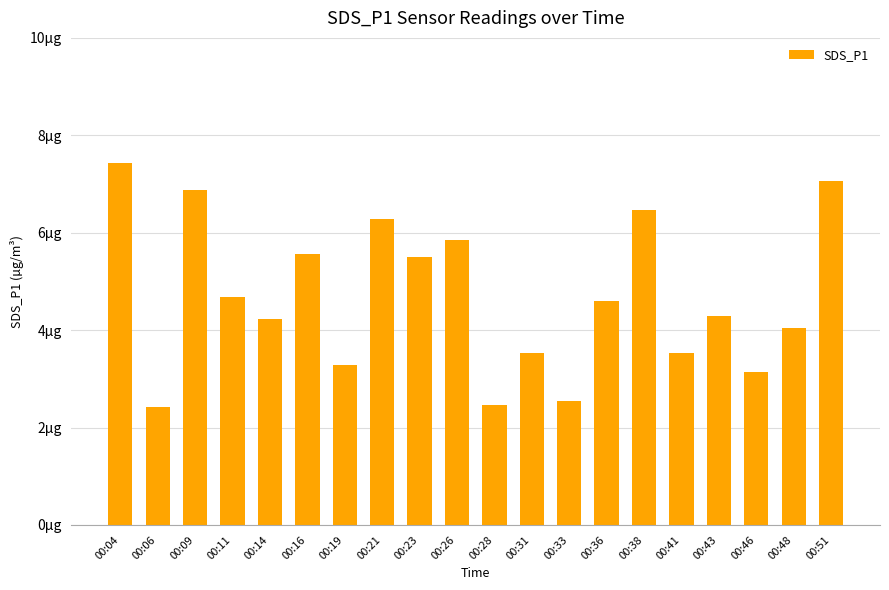

Is it true that the value at 00:19 is 1.9?

False